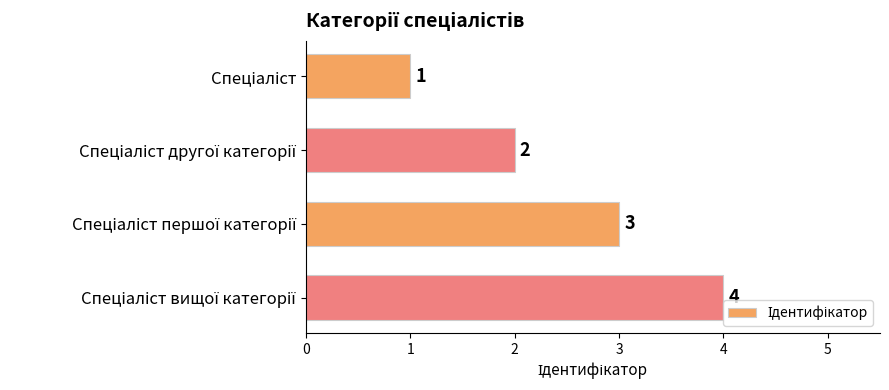

How many values are below 3?

2